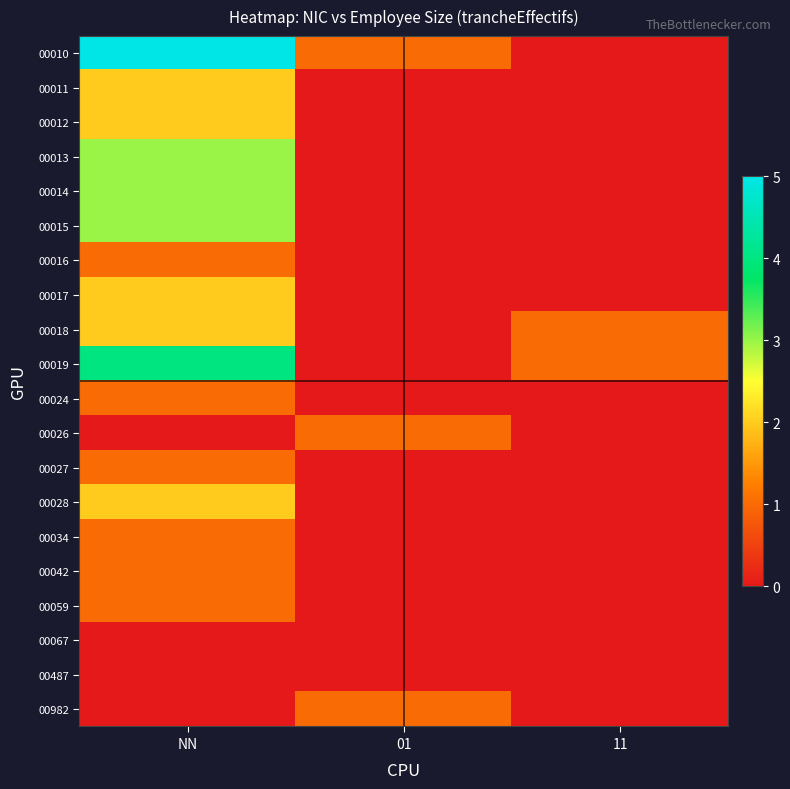

Count the number of categories in the chart.

3